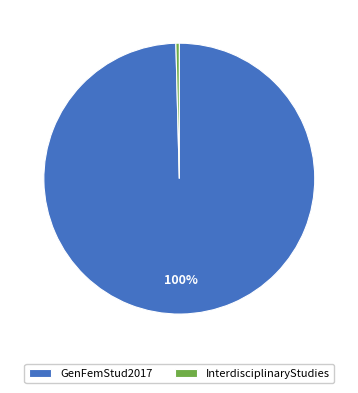

The GenFemStud2017 slice represents 90% of the pie. True or false?

False